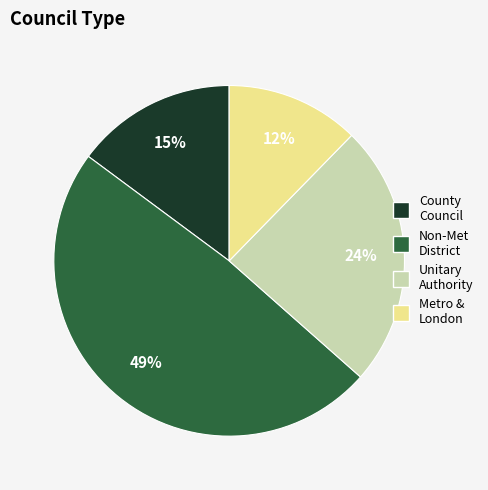

Is there a majority slice in this chart?

No